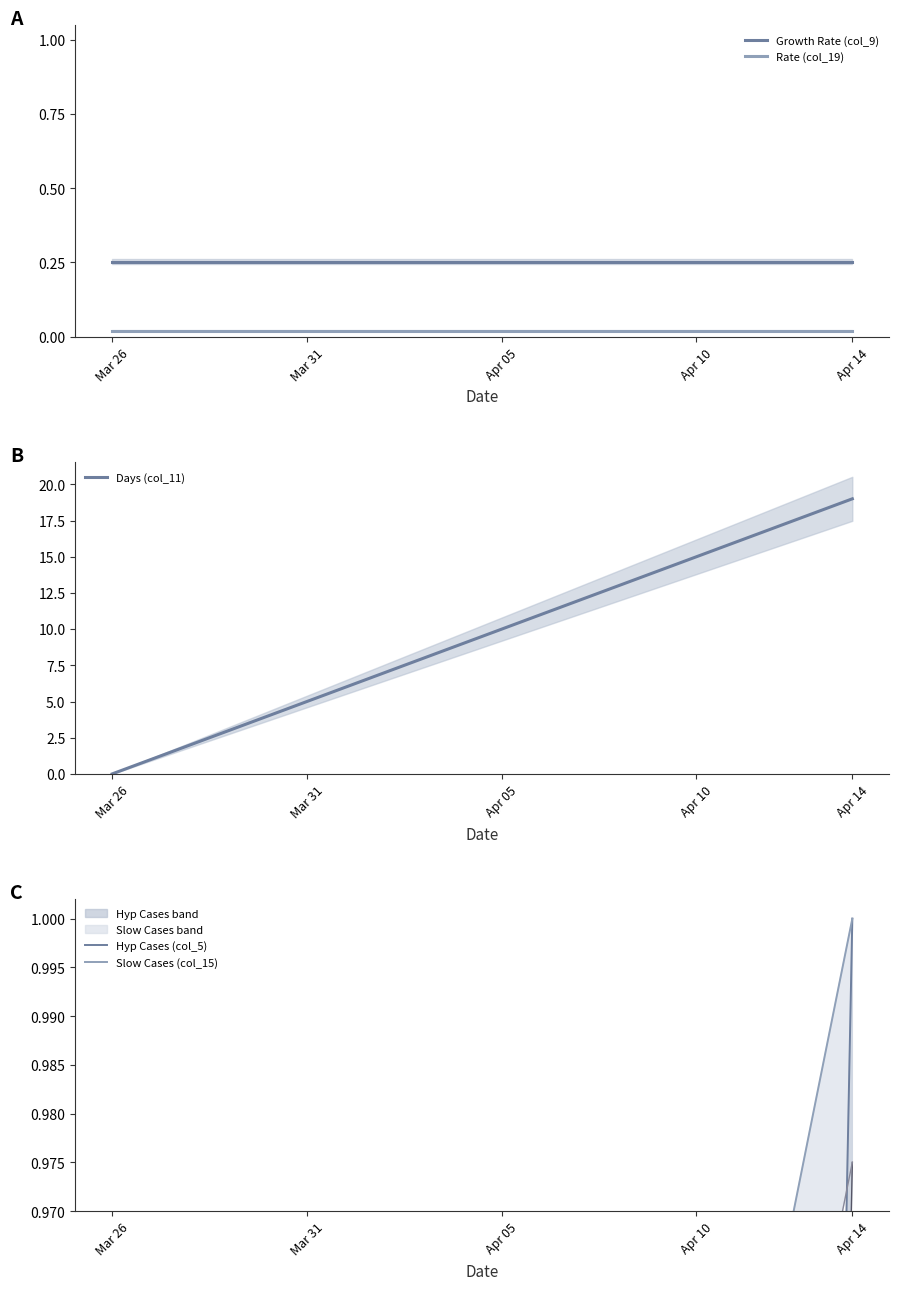

Does the chart display data point markers on the line(s)?

No